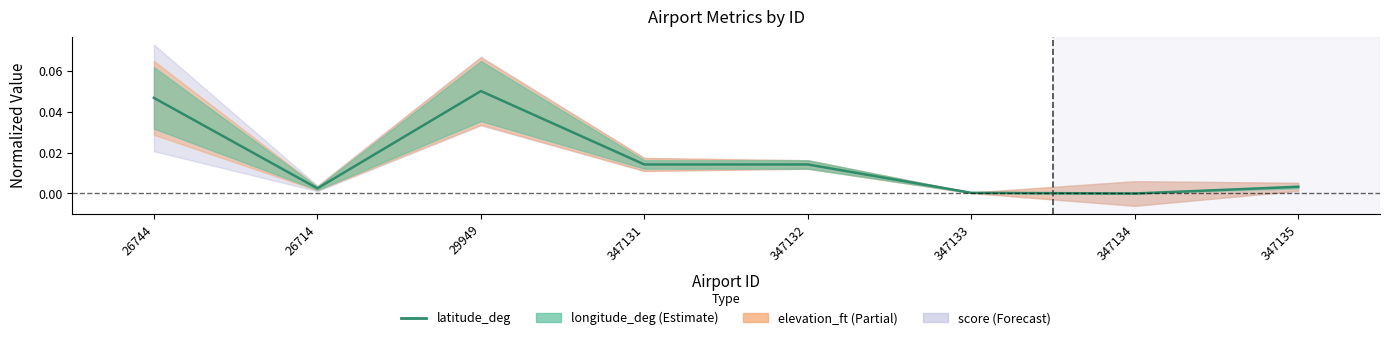

Rank the categories by value from lowest to highest.

347134, 347133, 26714, 347135, 347132, 347131, 26744, 29949